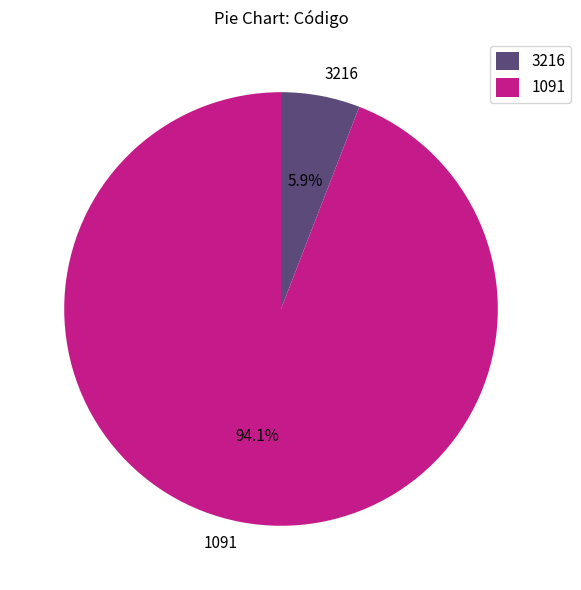

Does any single category account for the majority?

Yes